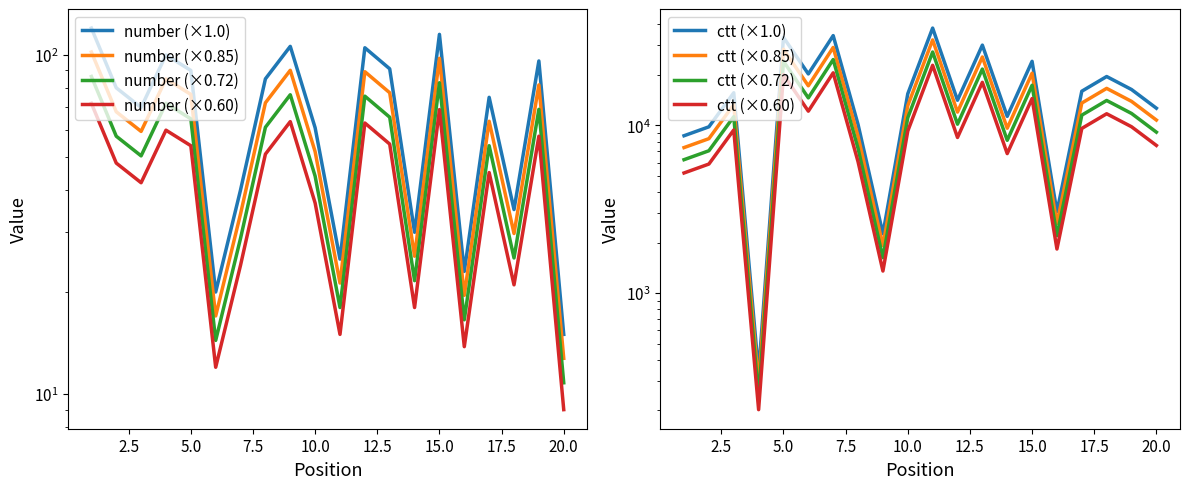

Which category has the lowest value across all series?

20